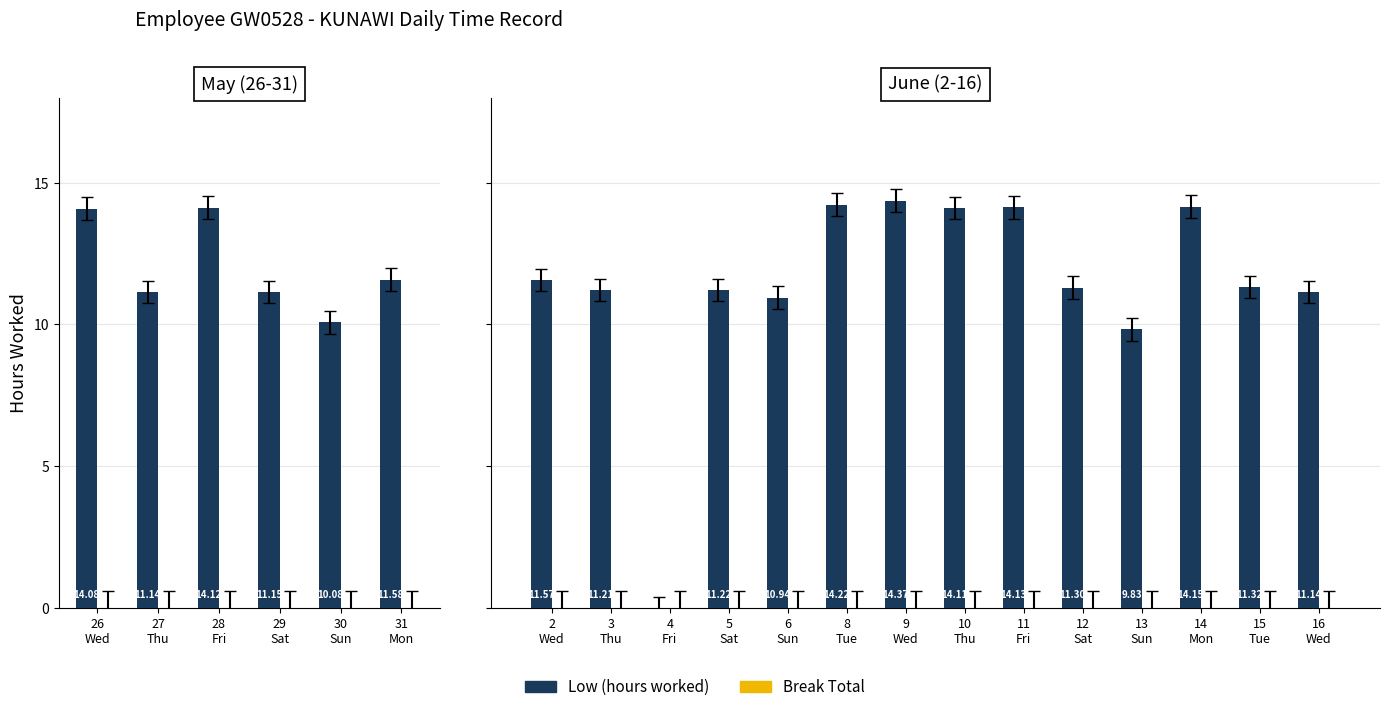

Which series has the largest range (max minus min)?

Low (hours worked)